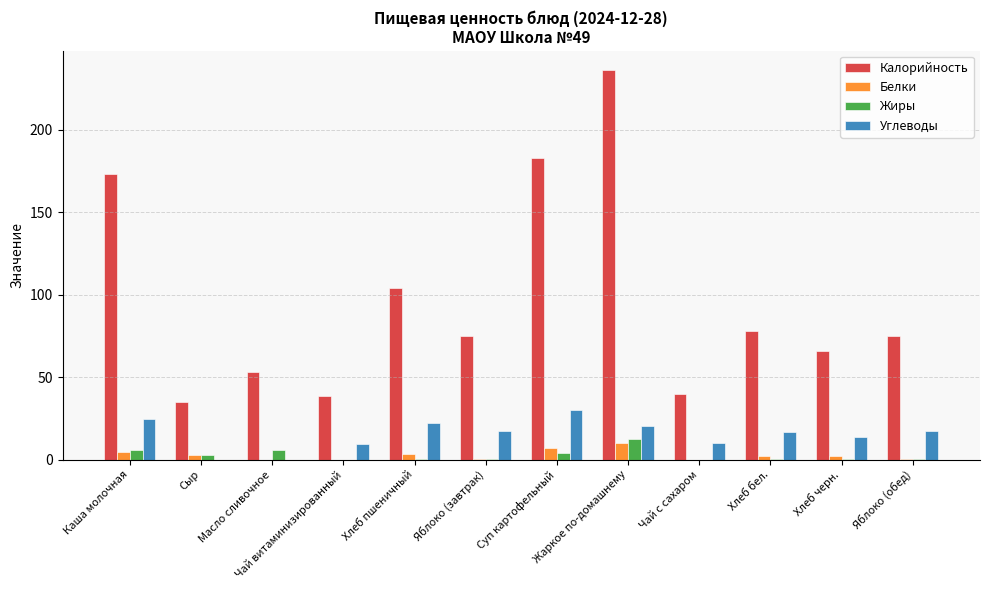

What is the sum of all Калорийность values?

1155.6